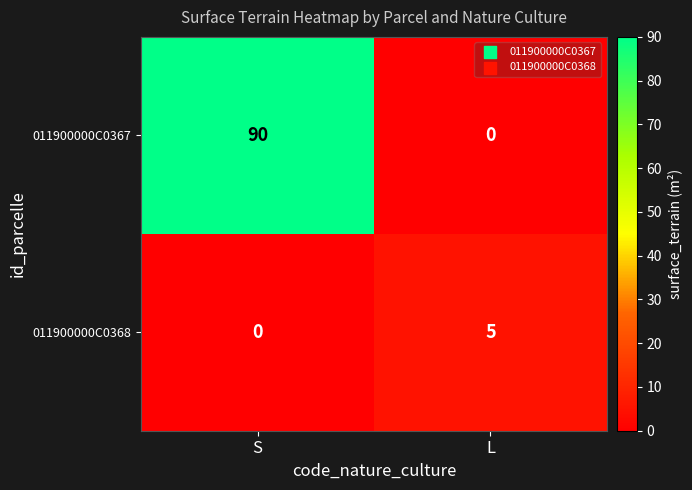

Which series has the largest total across all categories?

011900000C0367